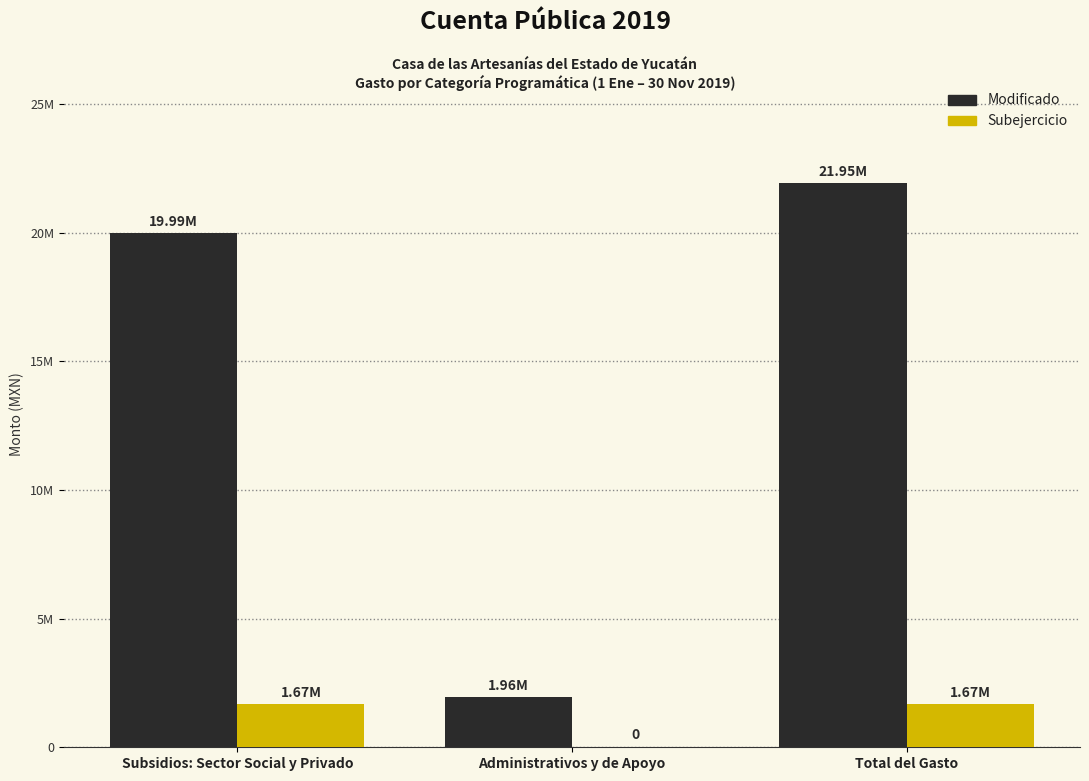

Which series has the largest range (max minus min)?

Modificado